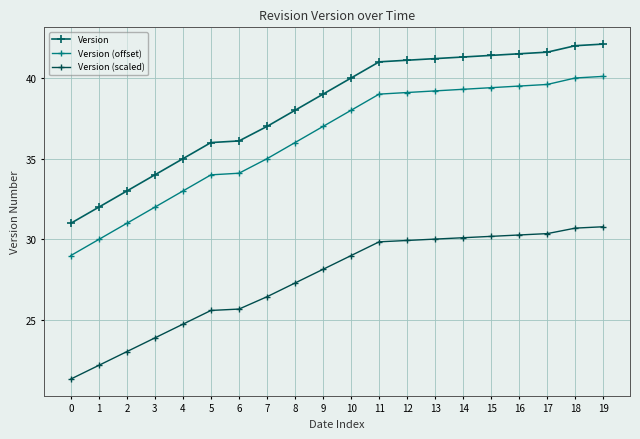

Reading left to right, list all the values displayed in this chart.

Version: 31.0	32.0	33.0	34.0	35.0	36.0	36.1	37.0	38.0	39.0	40.0	41.0	41.1	41.2	41.3	41.4	41.5	41.6	42.0	42.1
Version (offset): 29.0	30.0	31.0	32.0	33.0	34.0	34.1	35.0	36.0	37.0	38.0	39.0	39.1	39.2	39.3	39.4	39.5	39.6	40.0	40.1
Version (scaled): 21.3	22.2	23.1	23.9	24.8	25.6	25.7	26.4	27.3	28.1	29.0	29.9	29.9	30.0	30.1	30.2	30.3	30.4	30.7	30.8